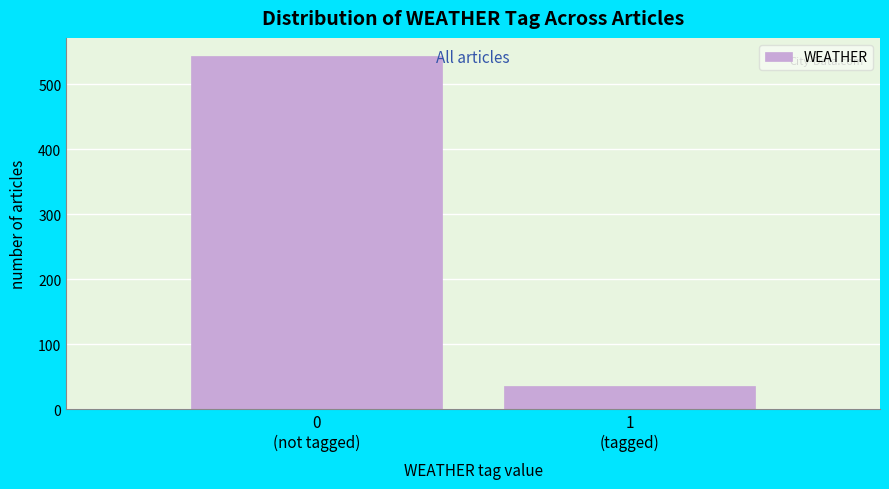

Reading left to right, extract all data points from this chart.

544	36